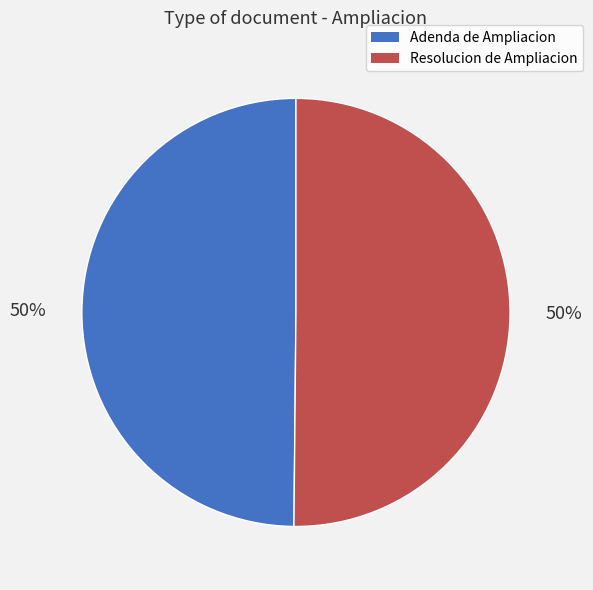

To the nearest percent, what percentage of the pie is Adenda de Ampliacion?

50%